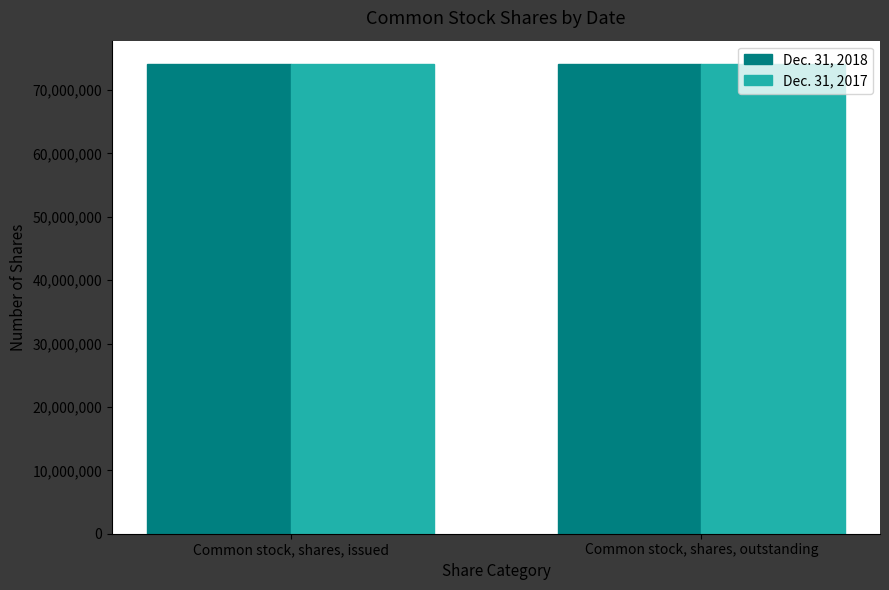

How many groups of bars are there?

2